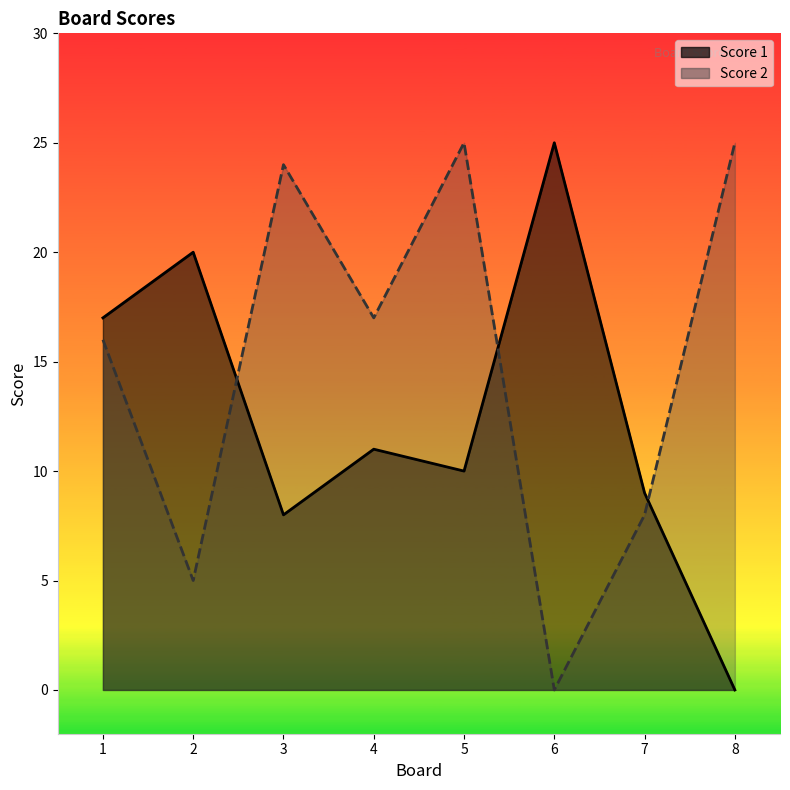

How many distinct data groups are displayed?

2